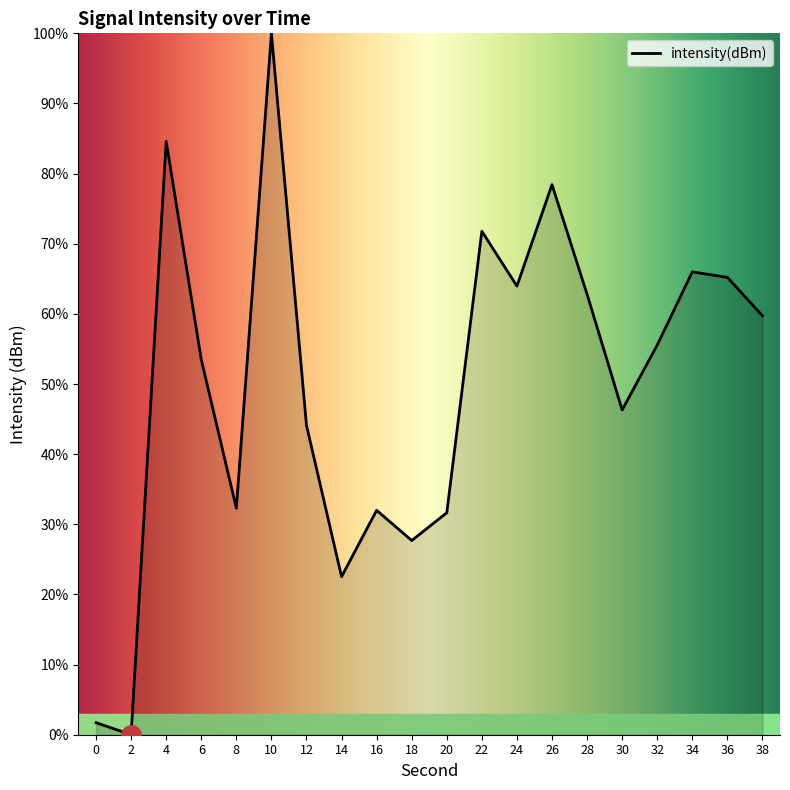

Which has a higher value, 34 or 4?

4